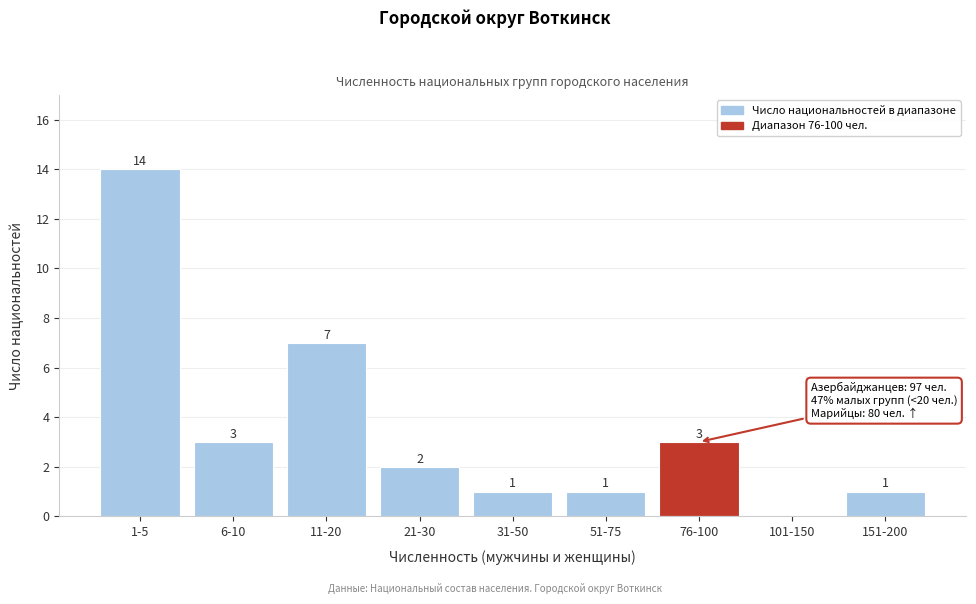

Reading left to right, extract all data points from this chart.

1-5=14	6-10=3	11-20=7	21-30=2	31-50=1	51-75=1	76-100=3	101-150=0	151-200=1